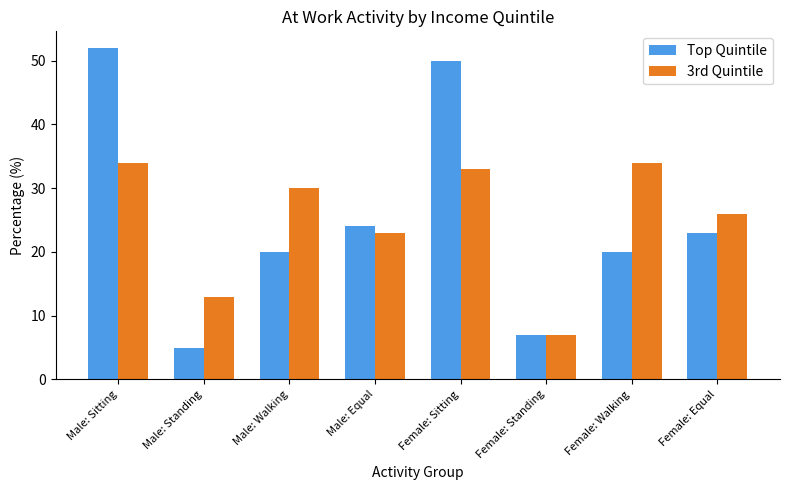

At which category is the sum across all series the highest?

Male: Sitting